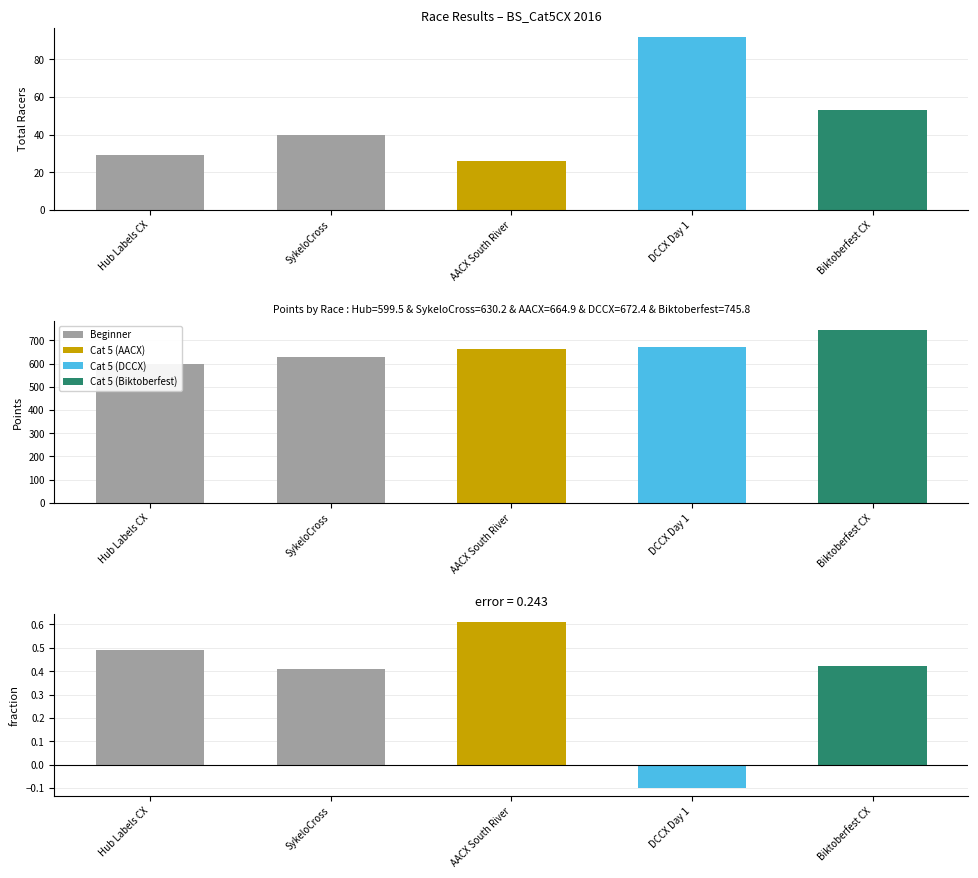

Are the bars grouped side by side (vs. stacked)?

Yes